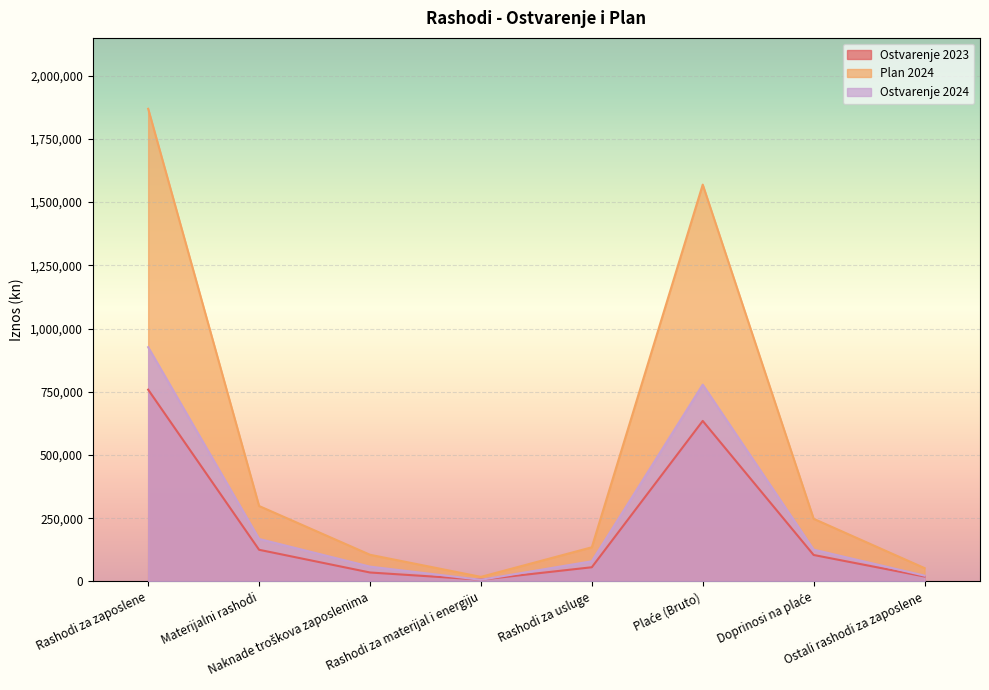

At which category is the sum across all series the highest?

Rashodi za zaposlene